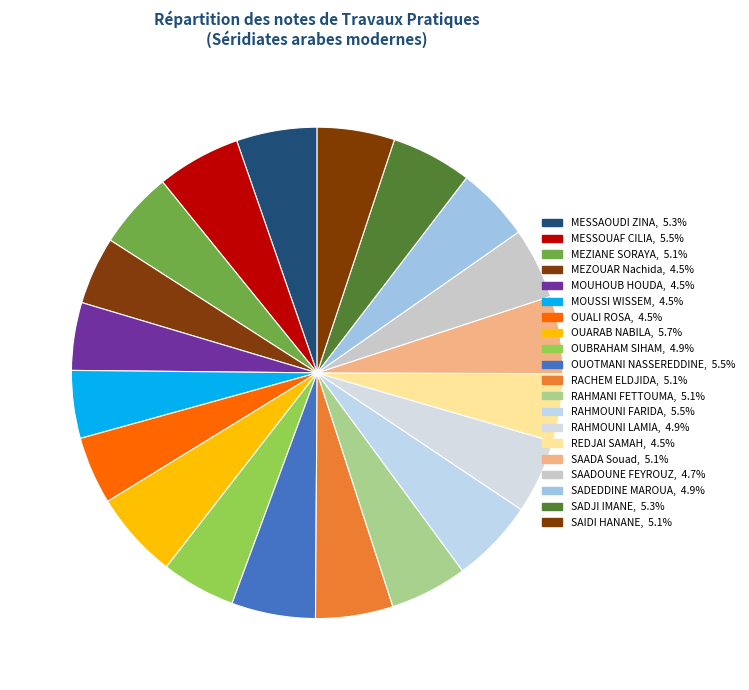

Does RAHMOUNI LAMIA represent more than half of the total?

No